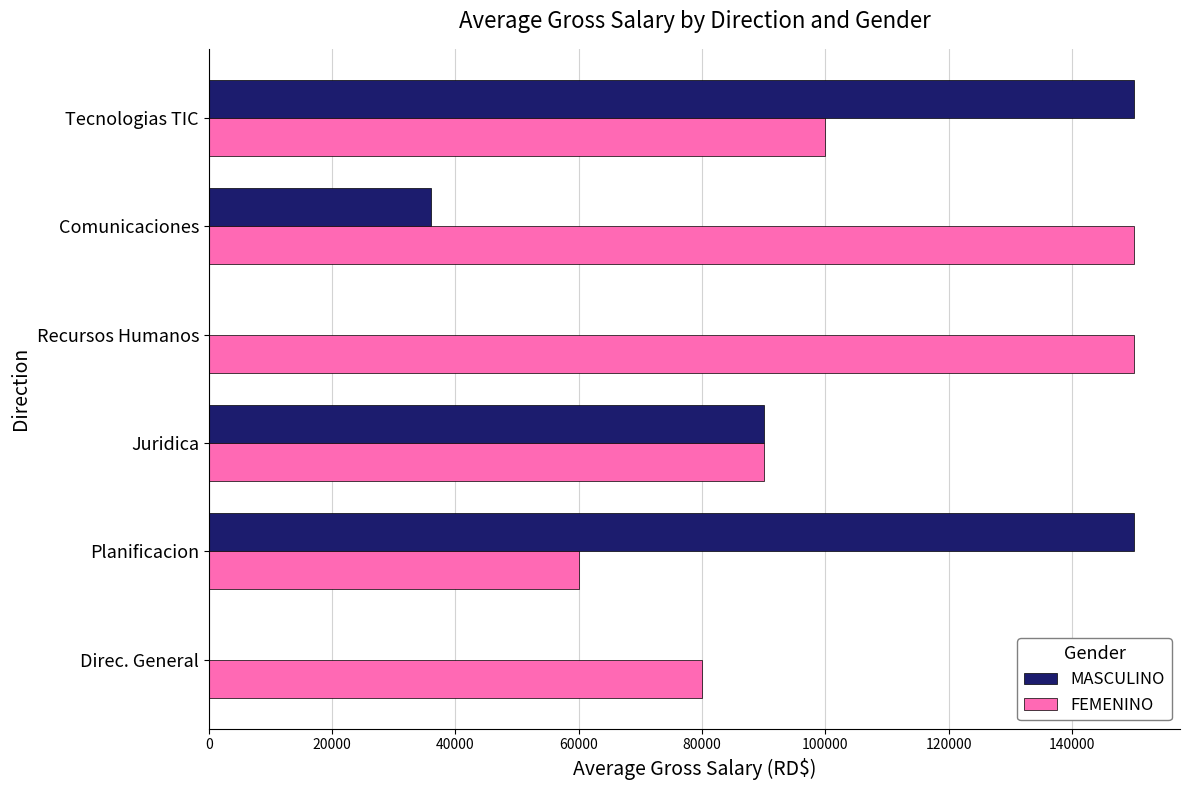

What is the sum of all MASCULINO values?

426000